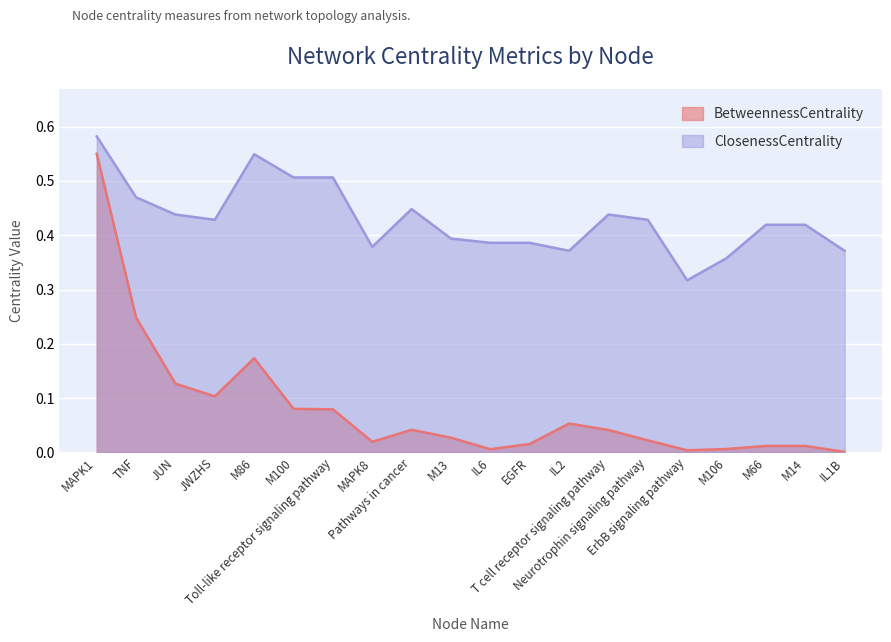

How many lines are shown in the chart?

2